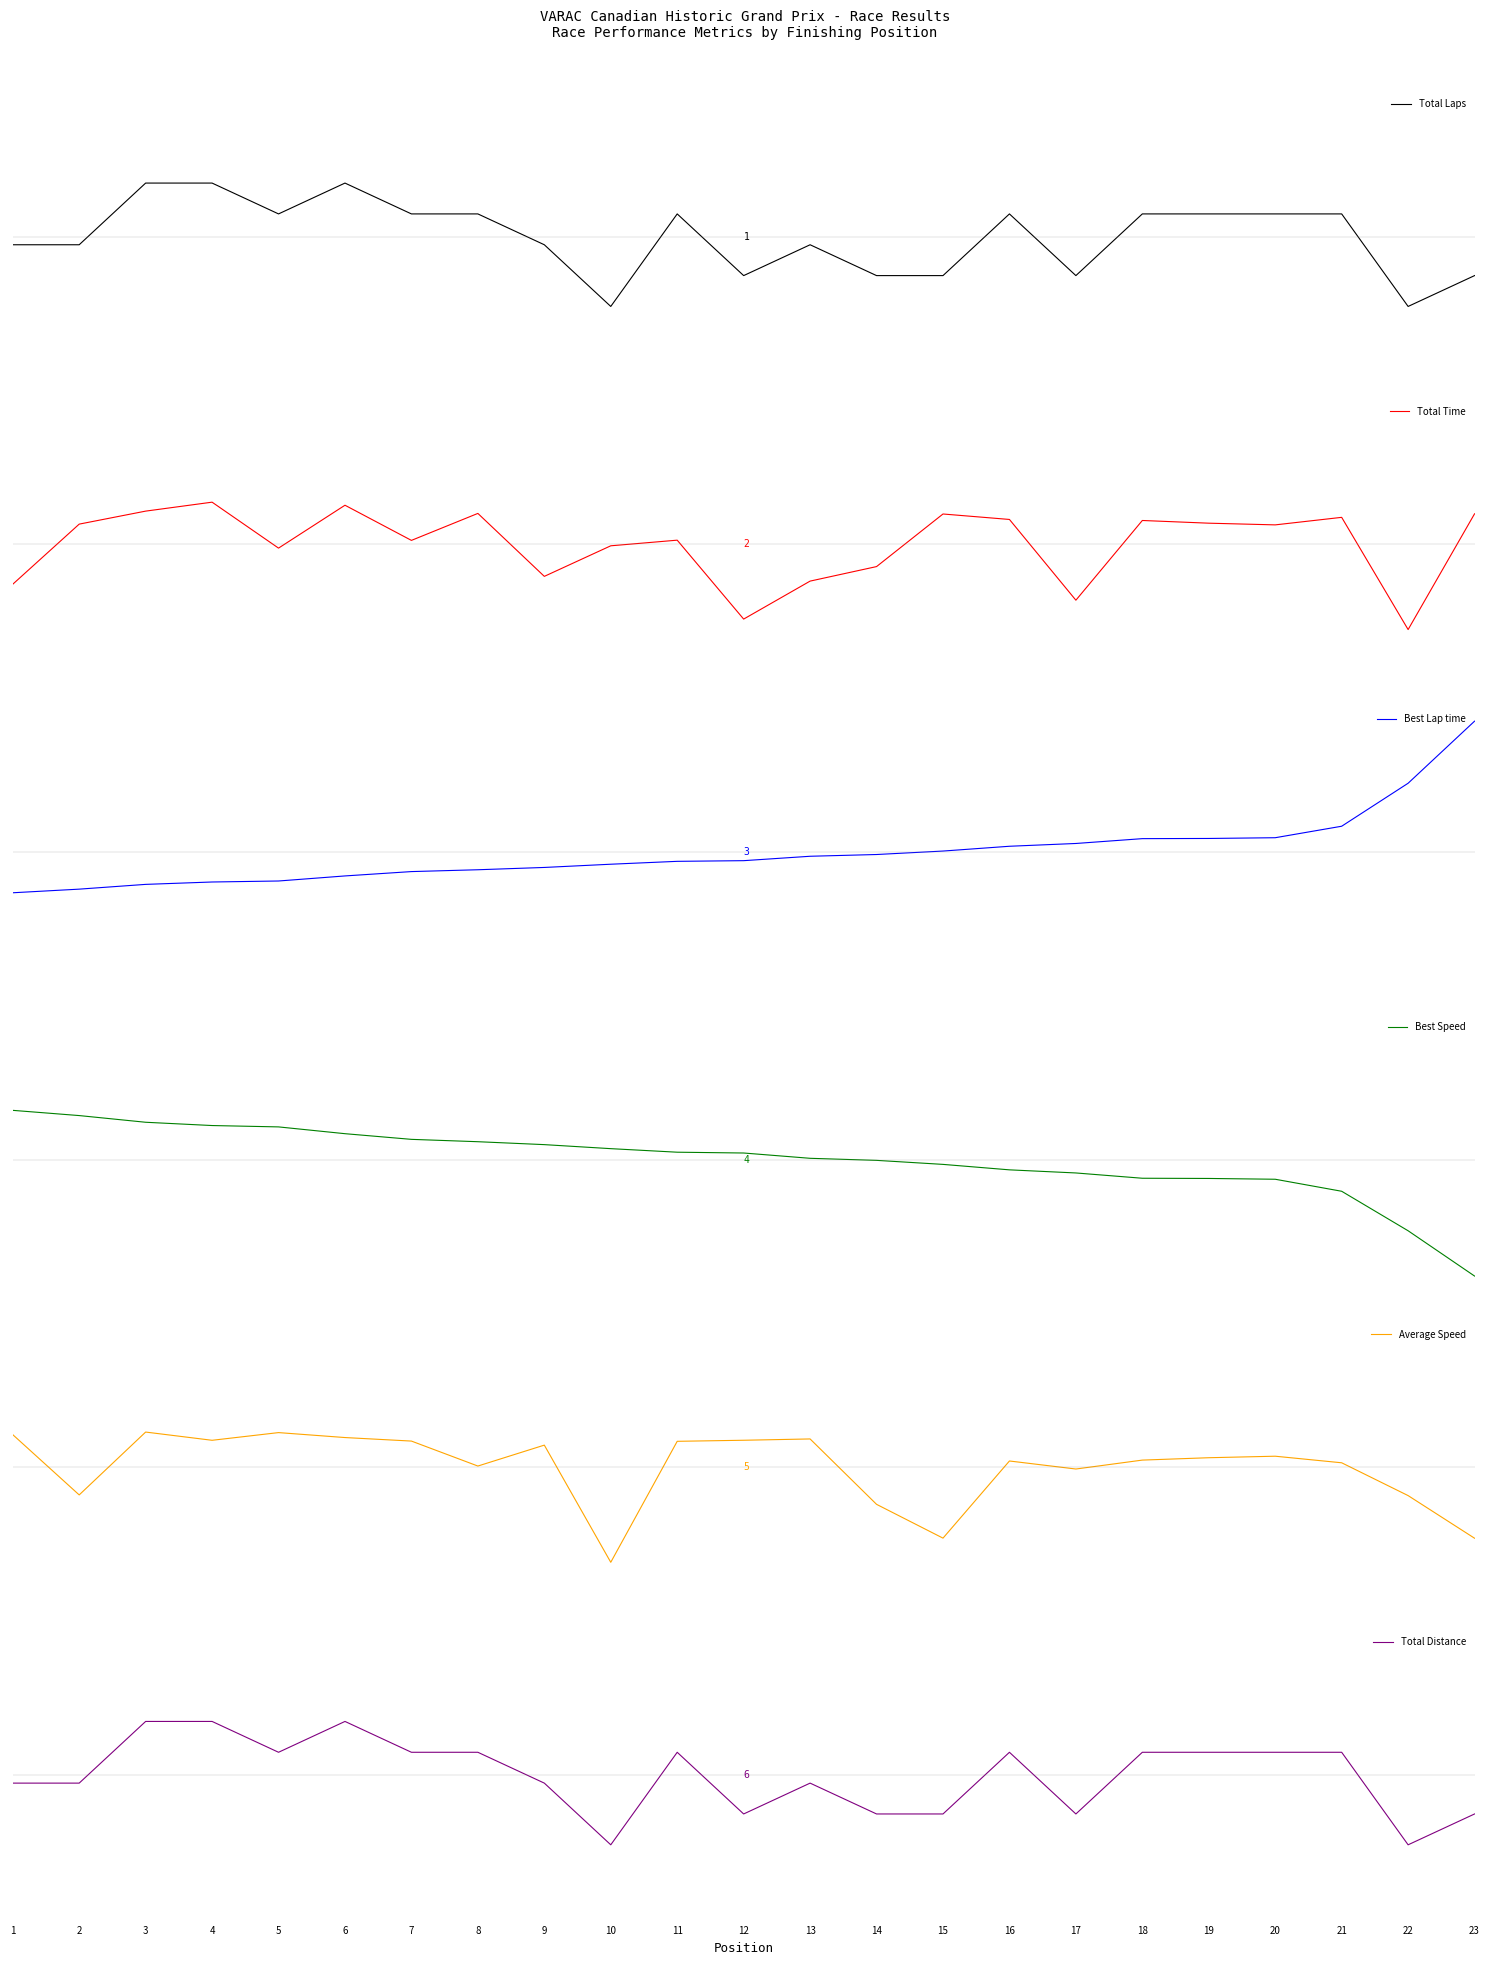

What is the difference between the Total Distance values at 16 and 2?

0.8